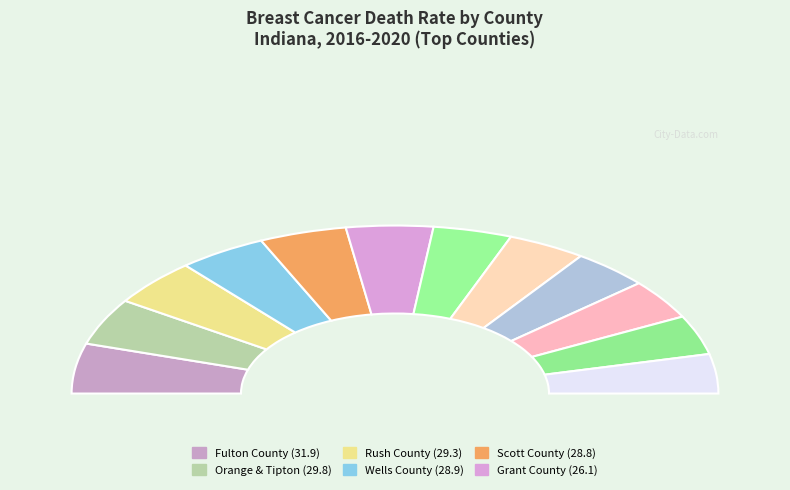

What percentage do Fulton County and Tipton County together represent?

18.6%